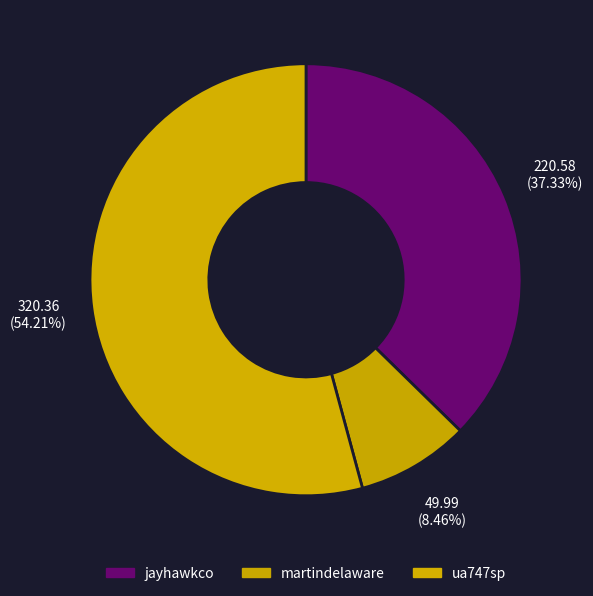

What is the total percentage of jayhawkco and martindelaware?

45.8%